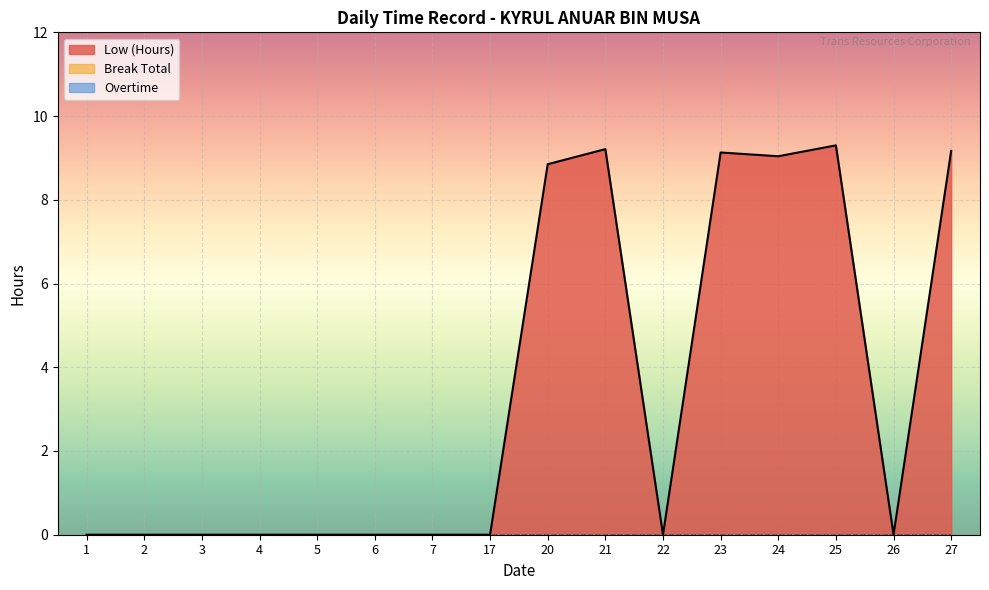

Reading left to right, what are all the values shown in this chart?

Low (Hours): 1=0.0	2=0.0	3=0.0	4=0.0	5=0.0	6=0.0	7=0.0	17=0.0	20=8.8	21=9.2	22=0.0	23=9.1	24=9.0	25=9.3	26=0.0	27=9.2
Break Total: 1=0.0	2=0.0	3=0.0	4=0.0	5=0.0	6=0.0	7=0.0	17=0.0	20=0.0	21=0.0	22=0.0	23=0.0	24=0.0	25=0.0	26=0.0	27=0.0
Overtime: 1=0.0	2=0.0	3=0.0	4=0.0	5=0.0	6=0.0	7=0.0	17=0.0	20=0.0	21=0.0	22=0.0	23=0.0	24=0.0	25=0.0	26=0.0	27=0.0